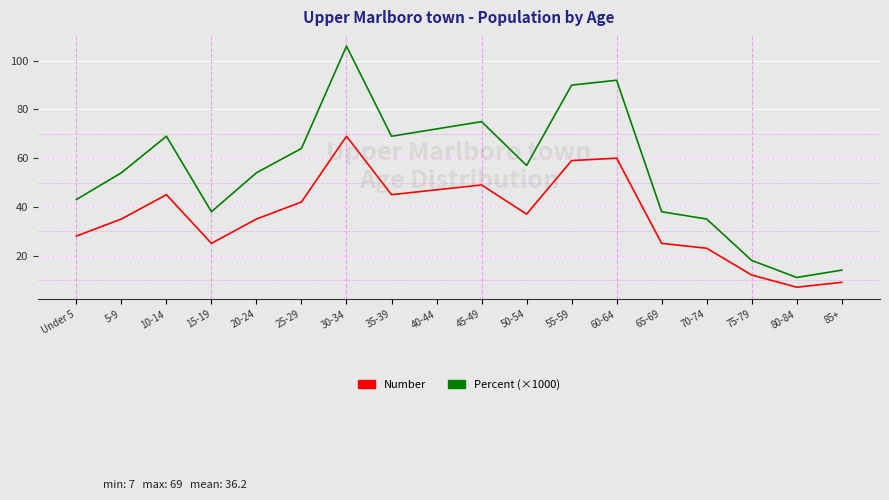

Reading left to right, transcribe all the data shown in this chart.

Number: 28	35	45	25	35	42	69	45	47	49	37	59	60	25	23	12	7	9
Percent (×1000): 43	54	69	38	54	64	106	69	72	75	57	90	92	38	35	18	11	14